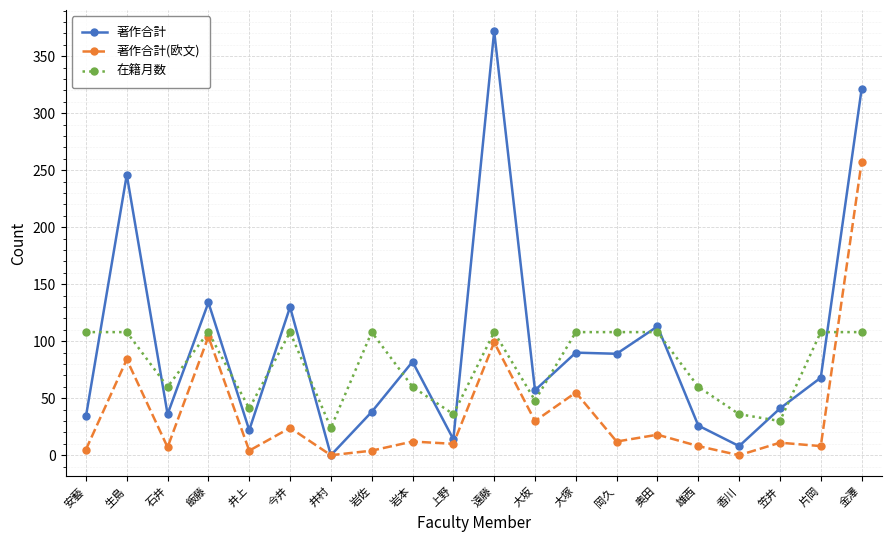

Is the value of 著作合計(欧文) at 上野 greater than the value of 著作合計 at 大塚?

No